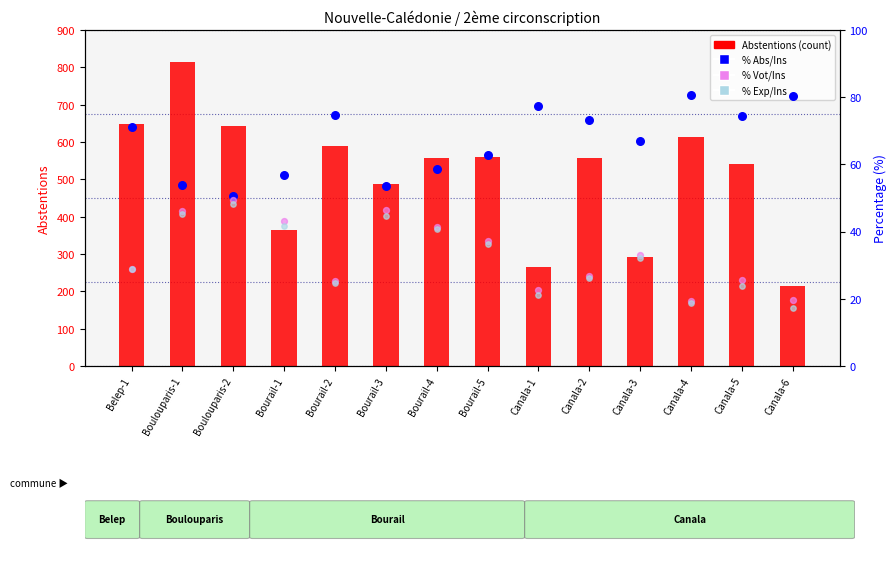

Which series reaches the maximum Y coordinate?

Abstentions (count)